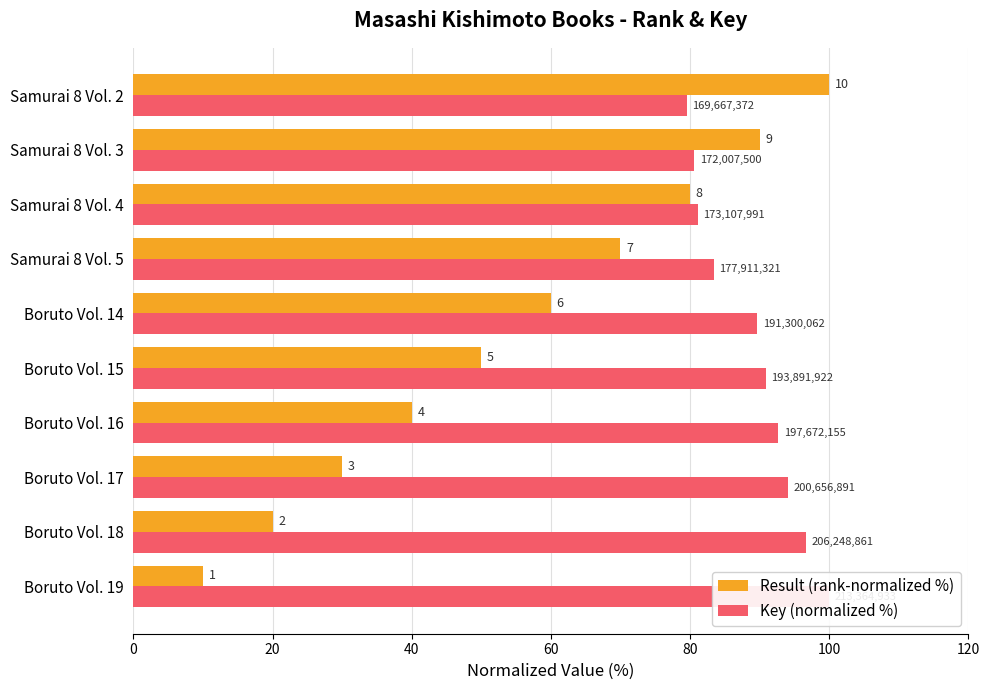

How many bars are there in total?

20